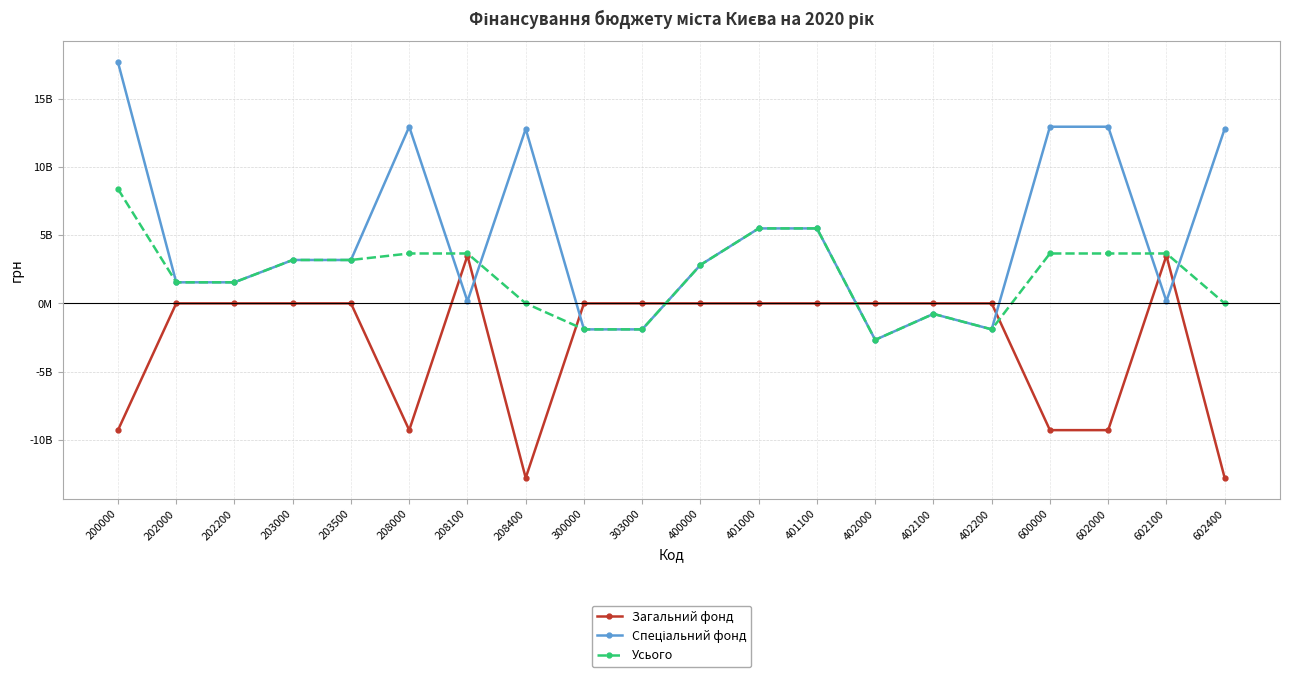

At which category does Загальний фонд reach its first local peak?

208100